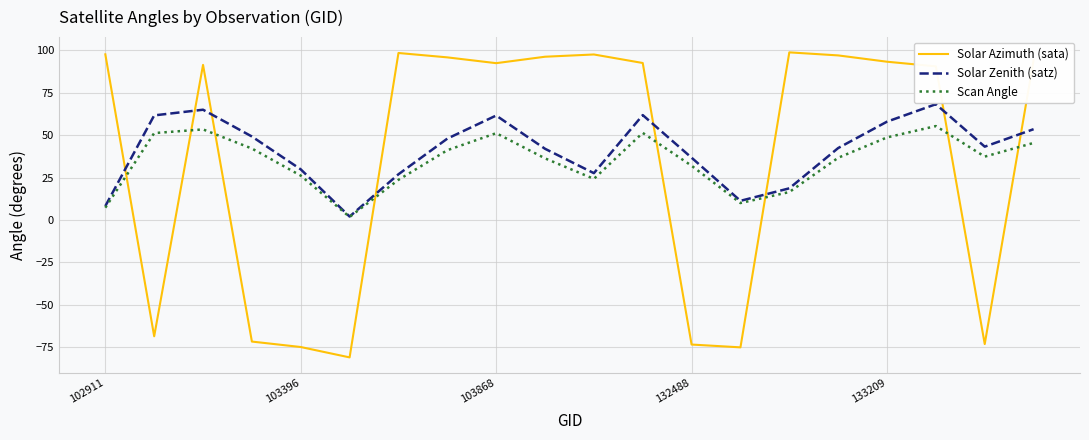

How many lines are shown in the chart?

3